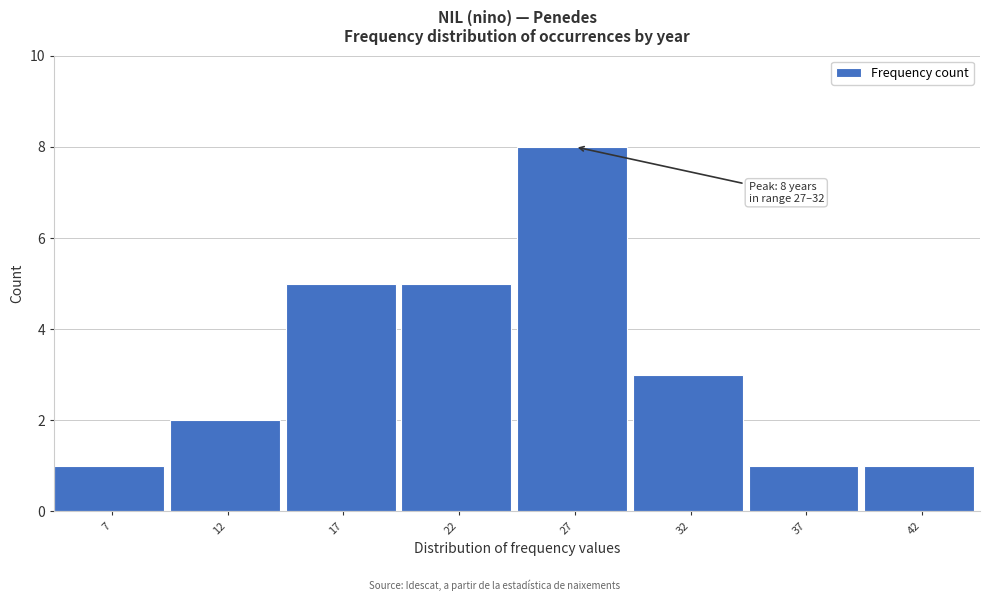

Reading left to right, extract all data points from this chart.

1	2	5	5	8	3	1	1